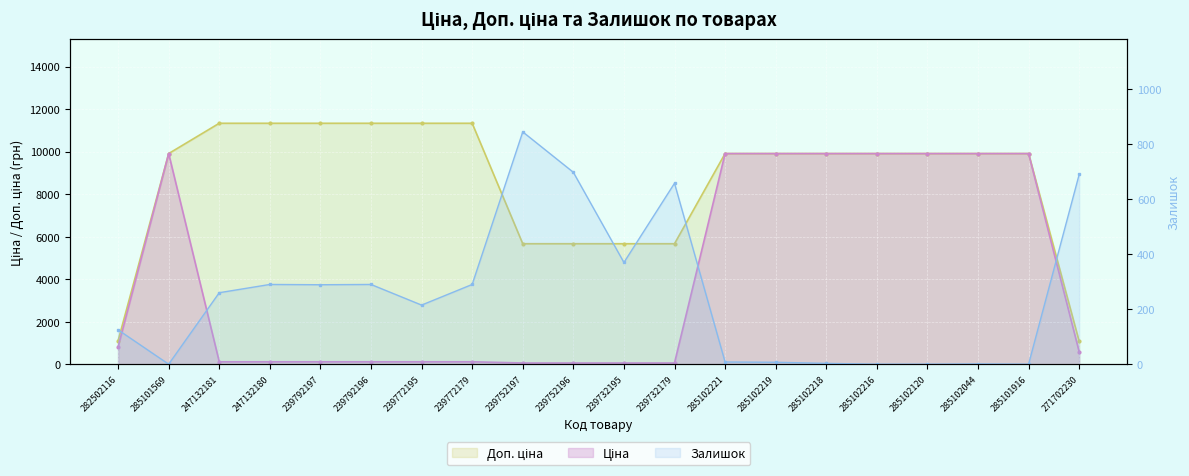

List the series in order of their peak value, lowest first.

Залишок, Ціна, Доп. ціна